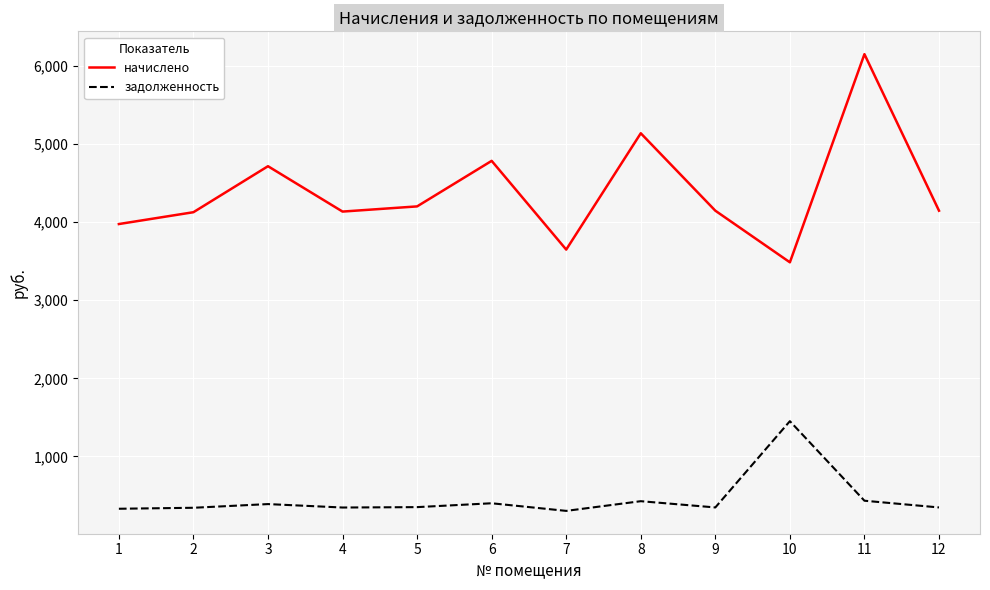

How many values in the начислено series are below 4145?

5